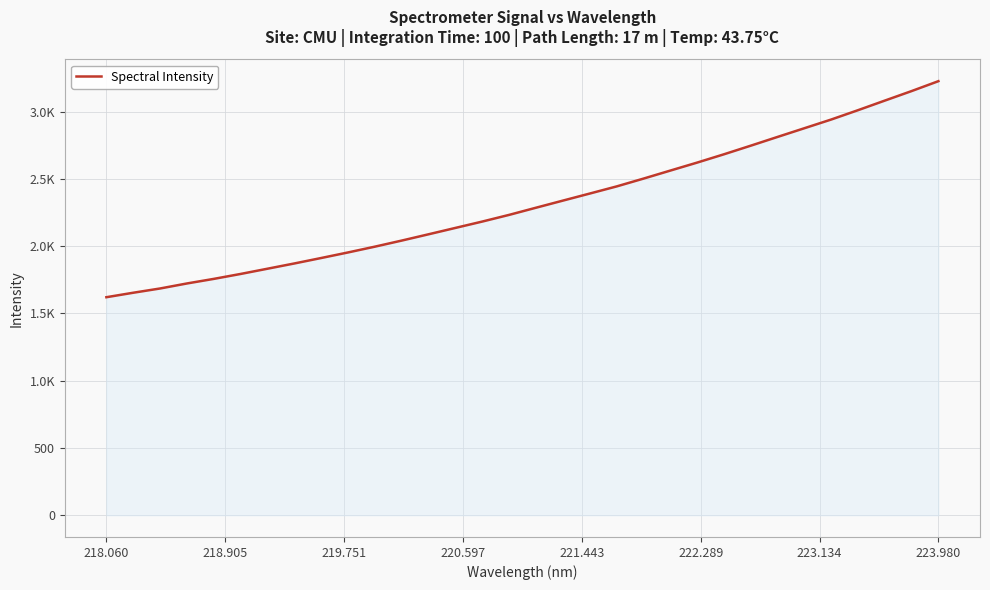

Does the chart have visible grid lines?

Yes